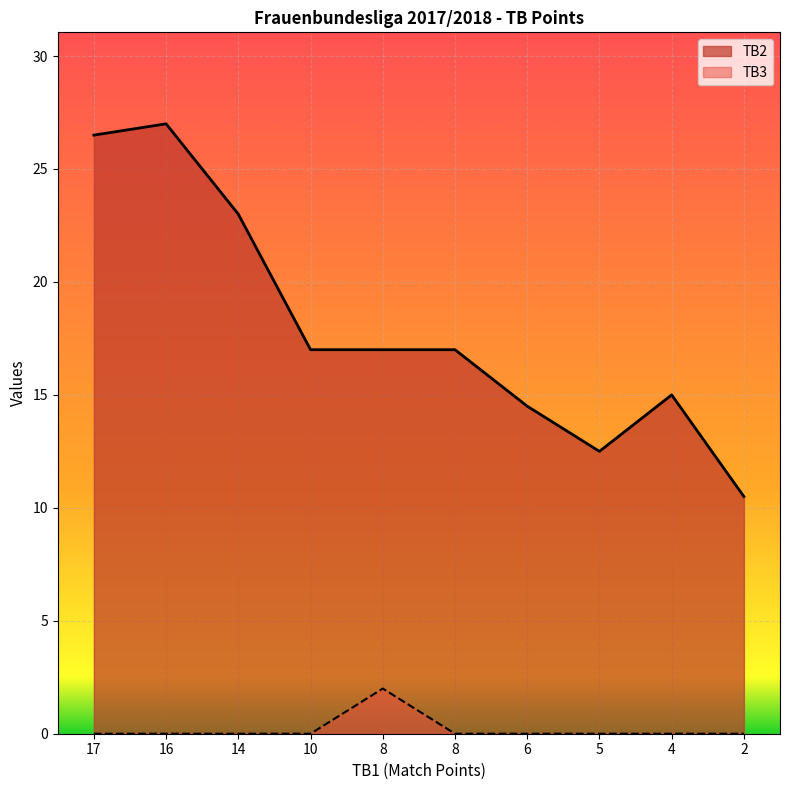

Where is the first local minimum for TB2?

5